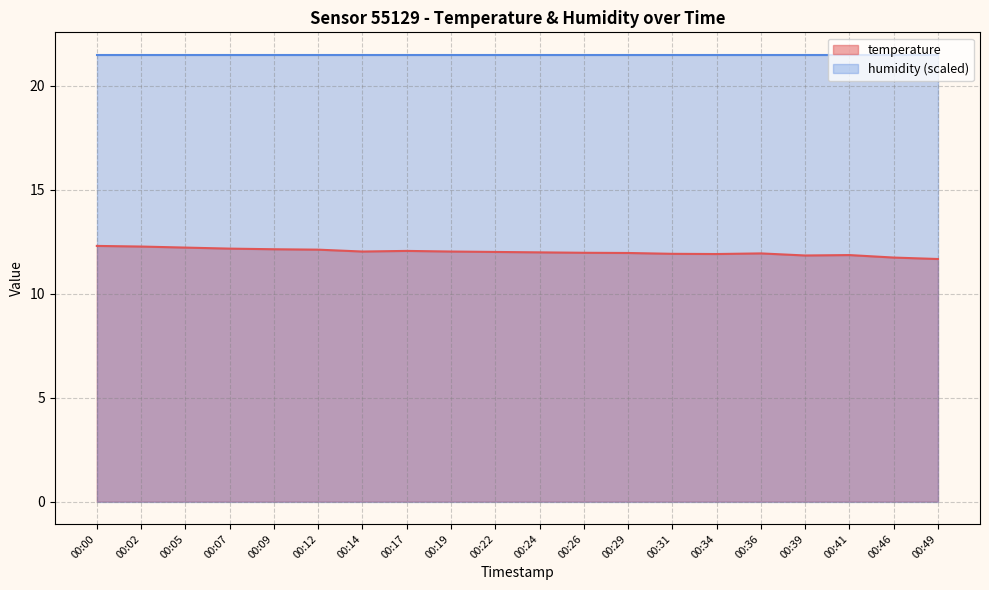

At which label is the value closest to 11?

00:49